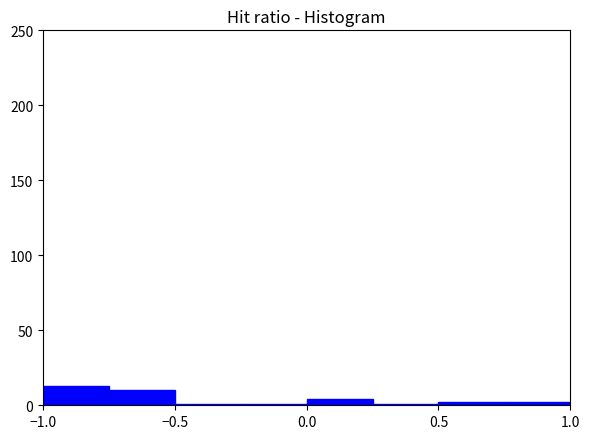

Reading left to right, list every bar in this chart as the range it spans on the x-axis followed by its height. The values are not printed on the chart, so give them approximately, as read against the axis.

-1.00 to -0.75: 15
-0.75 to -0.50: 10
-0.50 to -0.25: under 5
-0.25 to 0.00: under 5
0.00 to 0.25: under 5
0.25 to 0.50: under 5
0.50 to 0.75: under 5
0.75 to 1.00: under 5